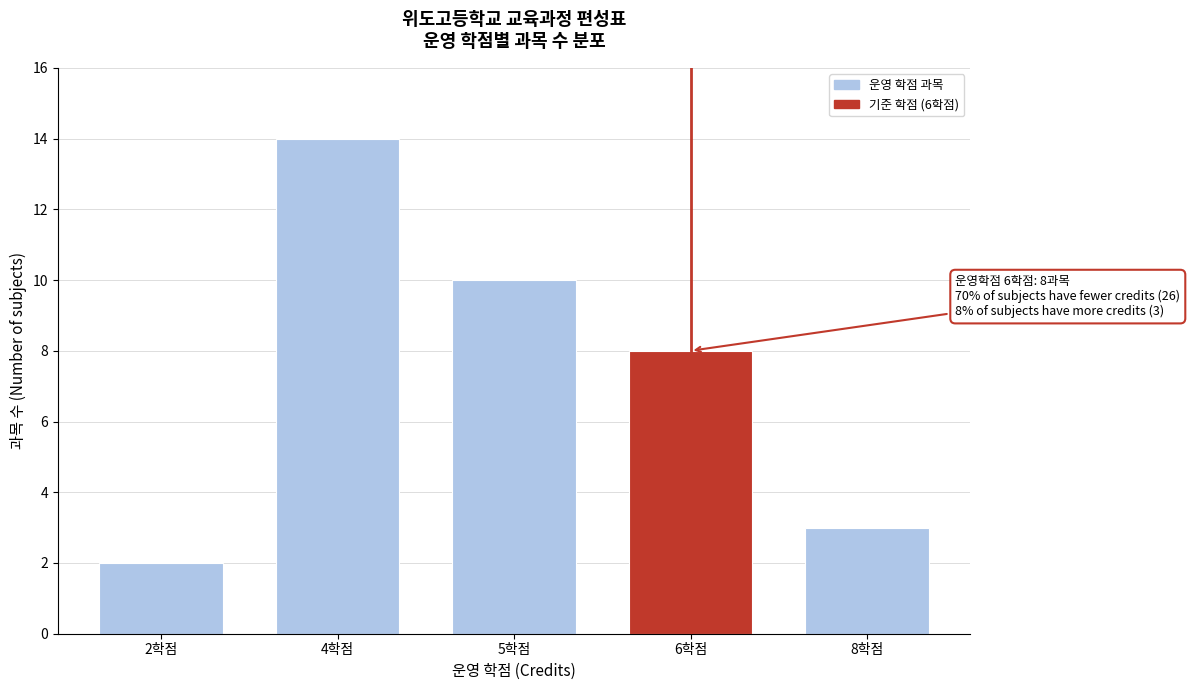

Reading left to right, list all the values displayed in this chart.

2	14	10	8	3